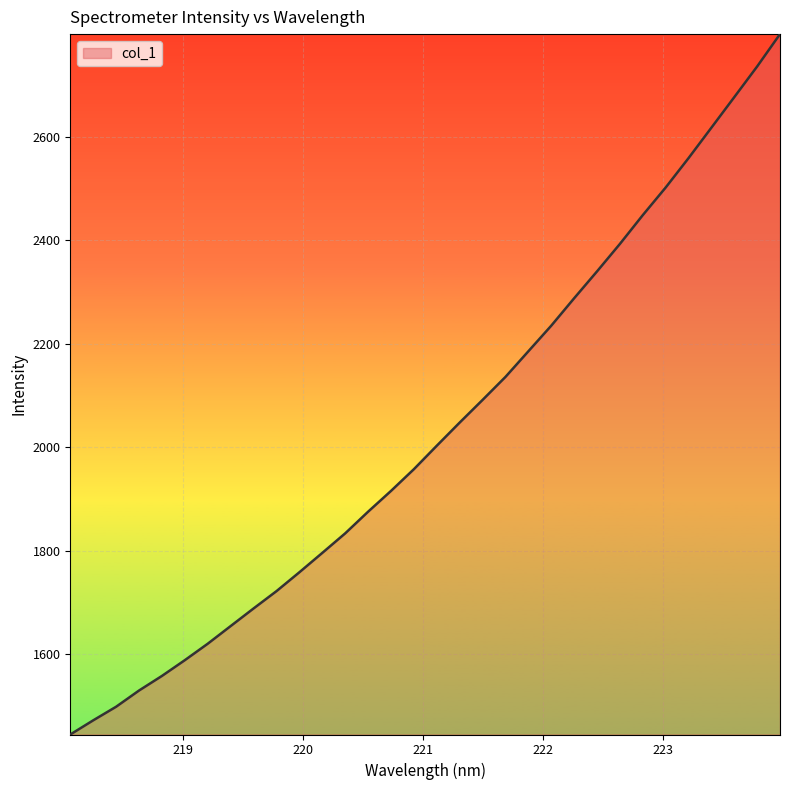

What is the smallest value displayed?

1445.2